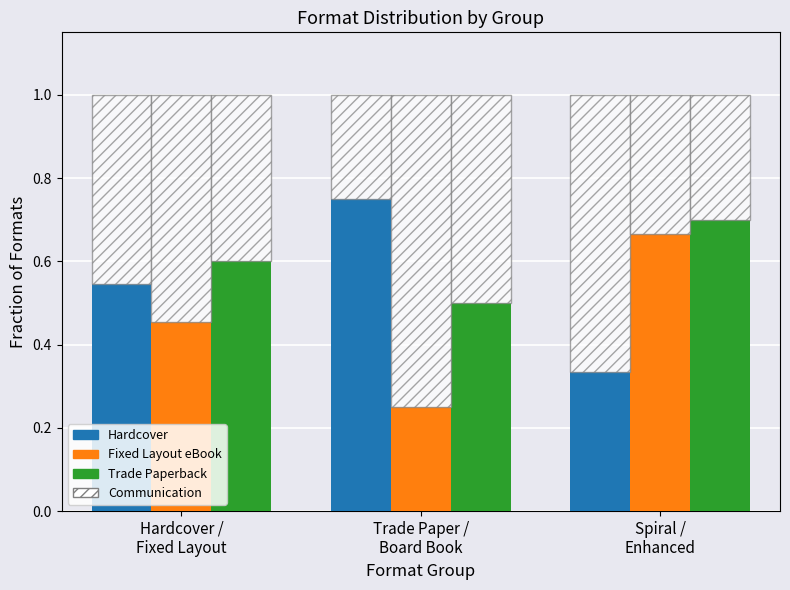

The Third Format series shows 0.8 at Trade Paper /
Board Book. True or false?

False